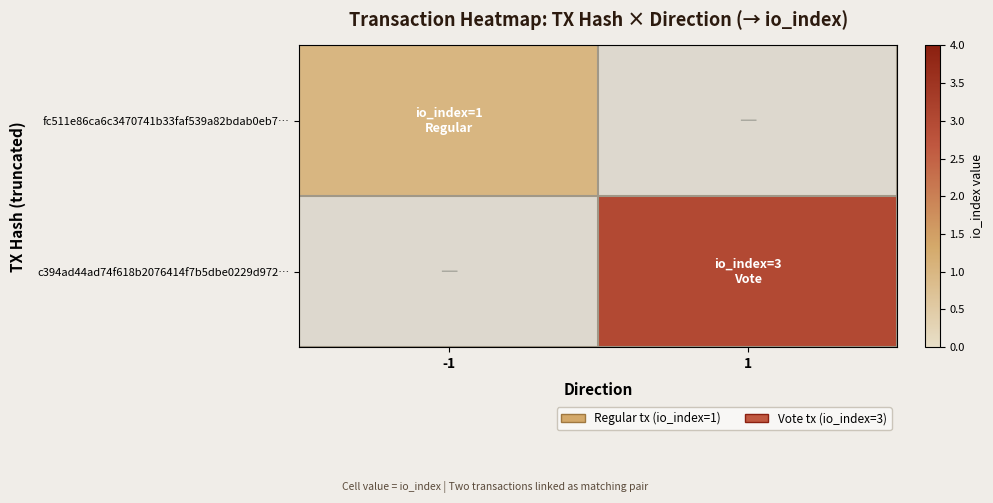

Rank the series by their average value, from lowest to highest.

fc511e86ca6c3470741b33faf539a82bdab0eb7…, c394ad44ad74f618b2076414f7b5dbe0229d972…